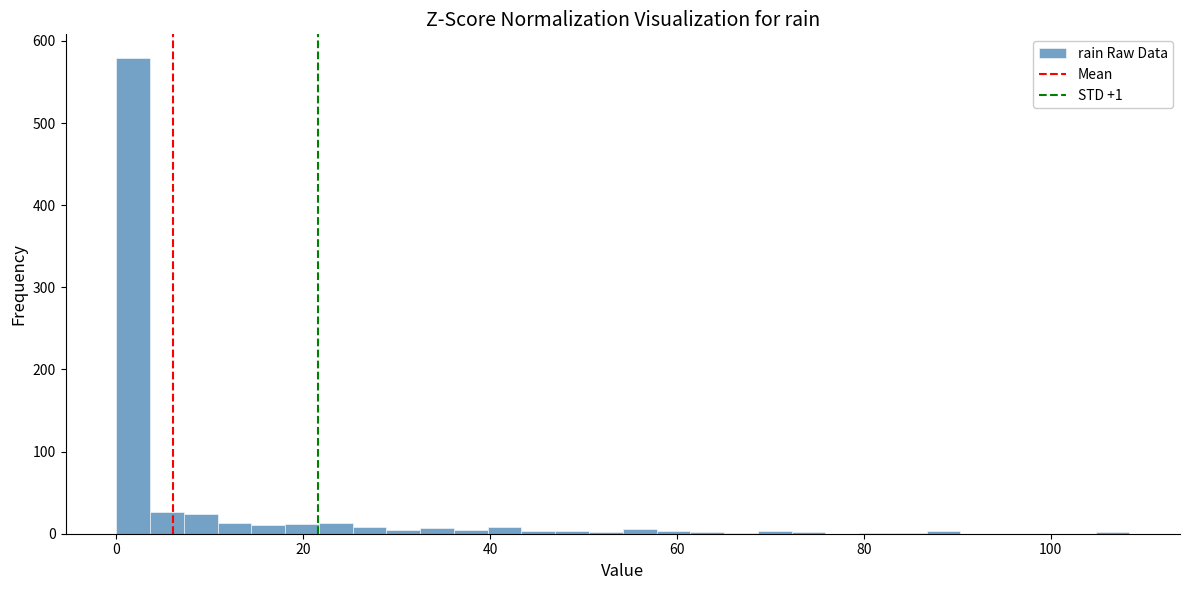

Read against the x-axis, roughly where is the centre of the tallest bar?

2